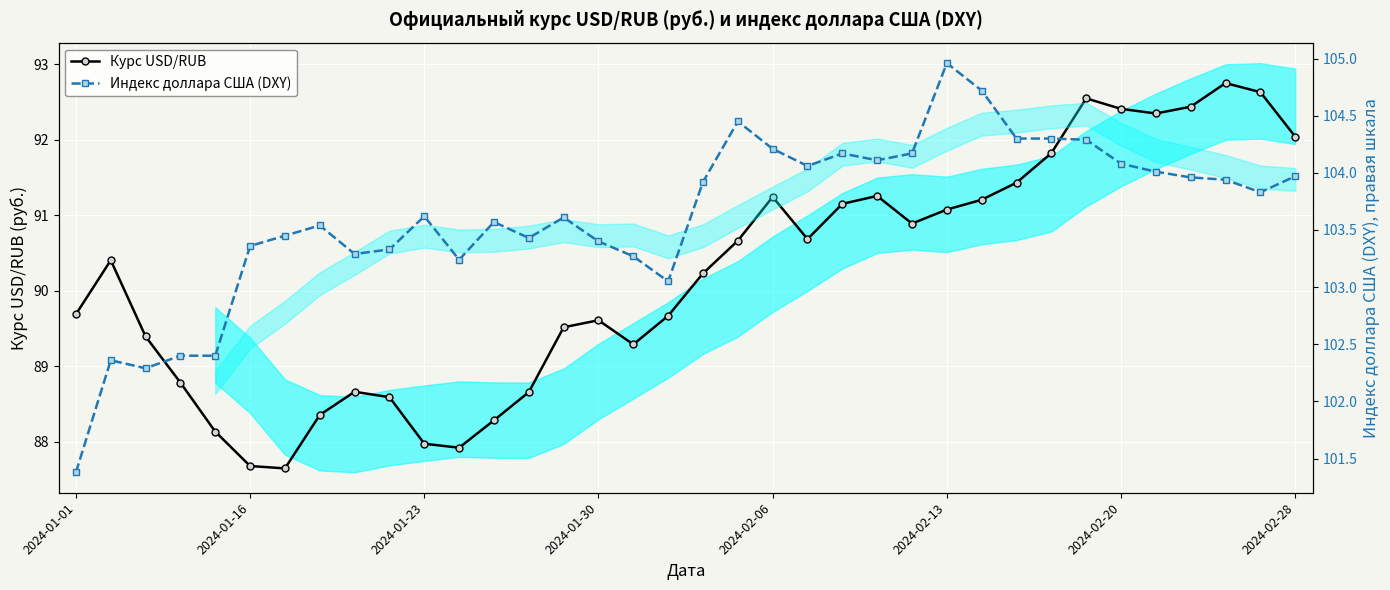

The Индекс доллара США (DXY) series shows 103.4 at 2024-01-30. True or false?

True